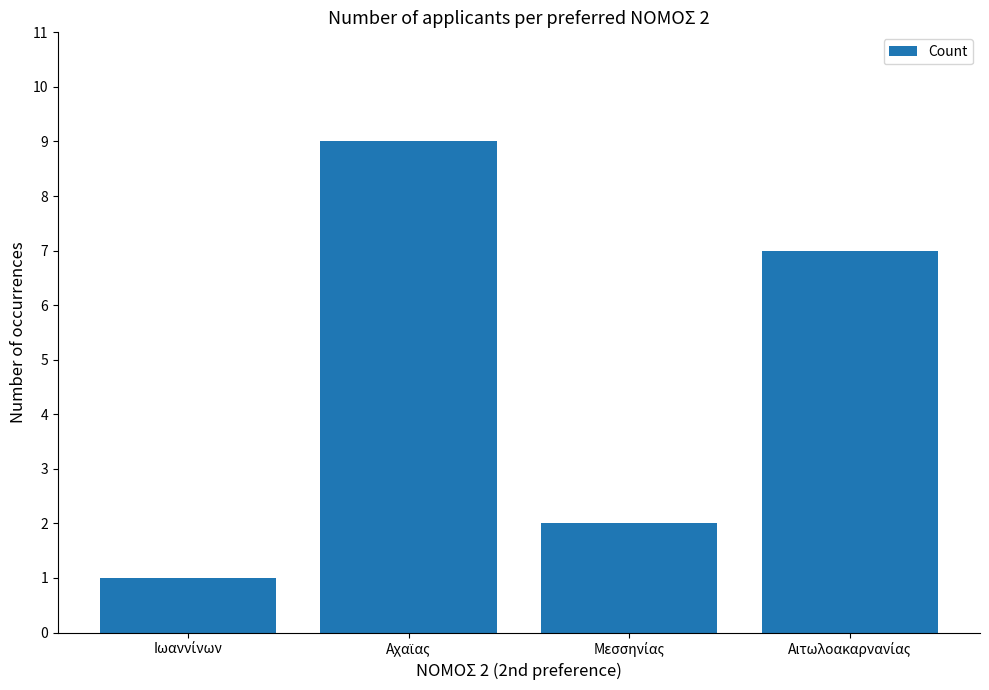

What is the average value?

5